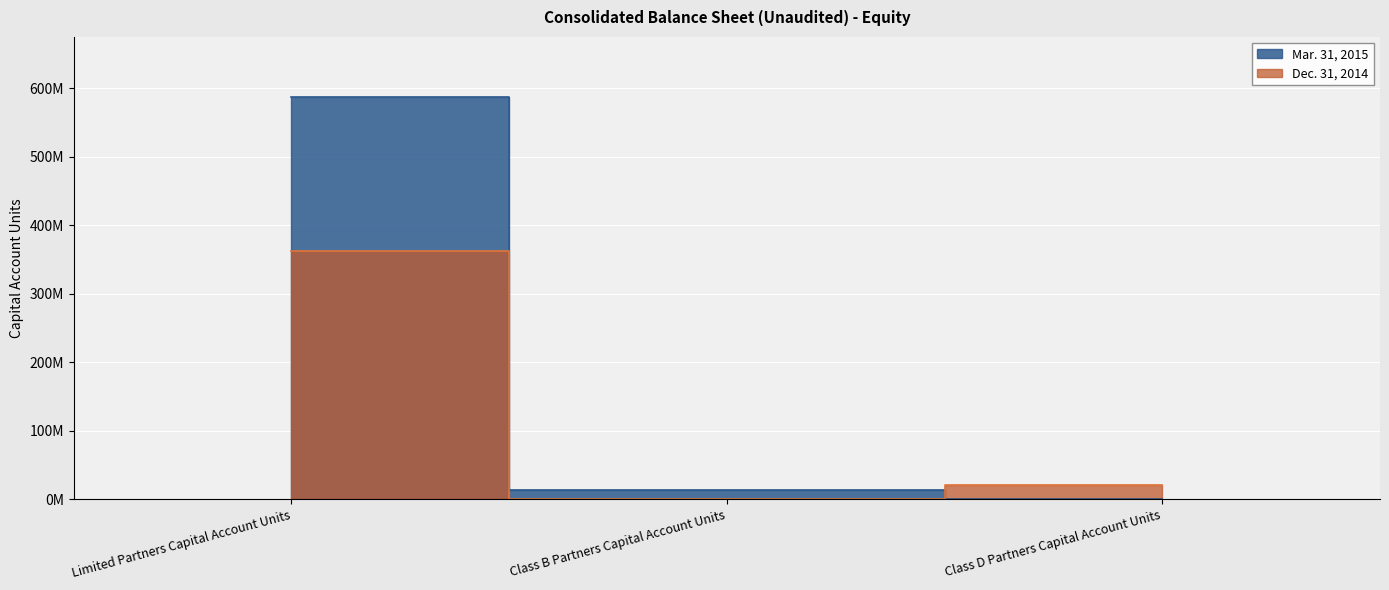

What is the difference between the second highest and minimum values in the Mar. 31, 2015 series?

13948171